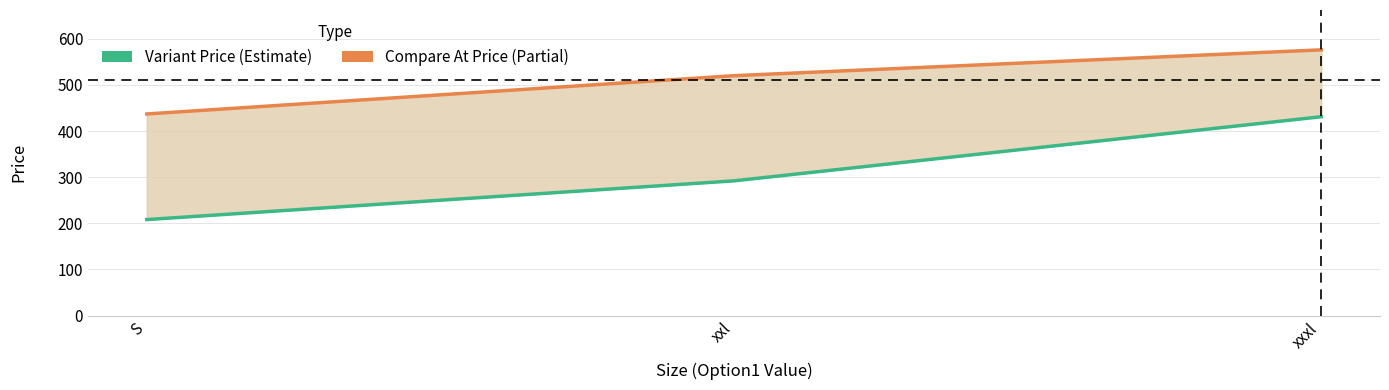

List the series in order of their peak value, highest first.

Variant Compare At Price, Variant Price